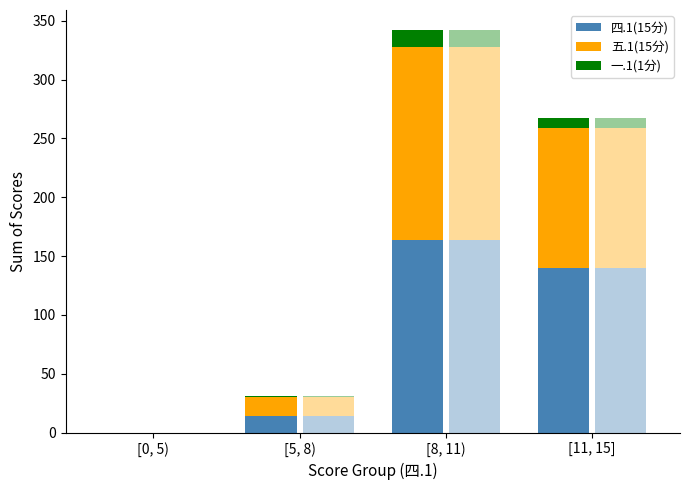

Rank the categories by 四.1(15分) value from highest to lowest.

[8, 11), [11, 15], [5, 8), [0, 5)